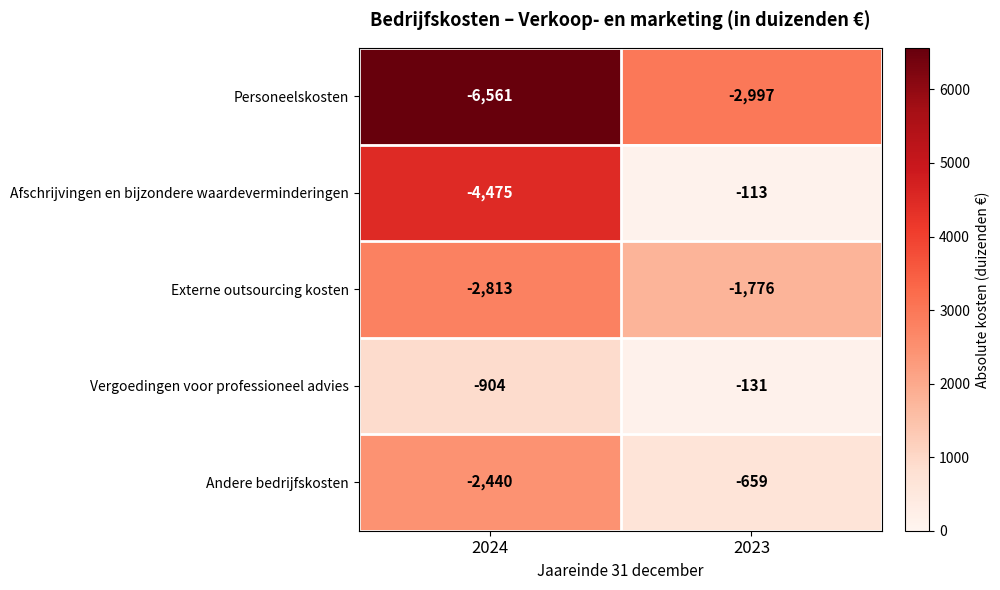

Is it true that Vergoedingen voor professioneel advies equals -45 at 2023?

False